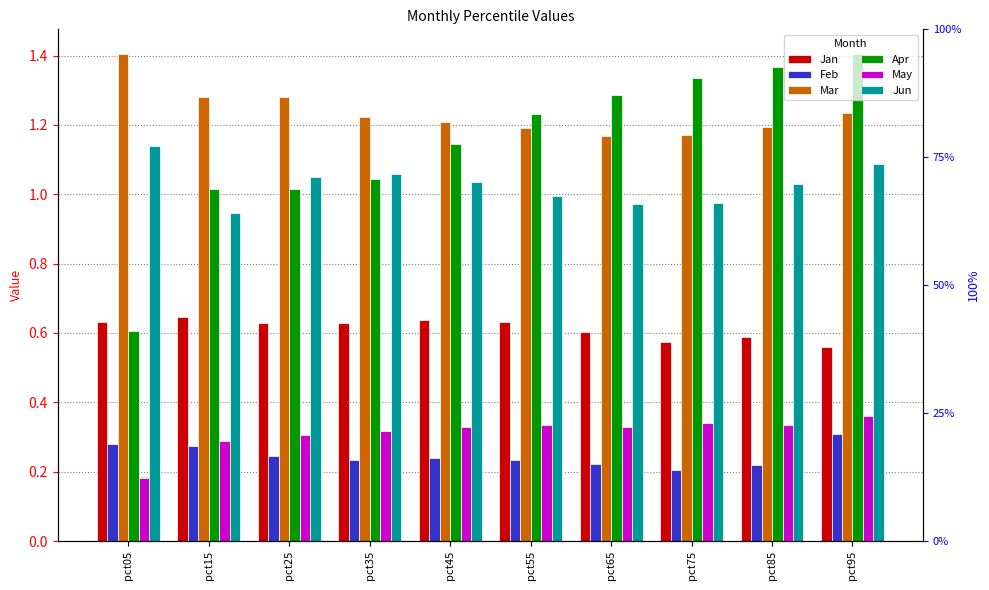

The May series shows 0.3 at pct45. True or false?

True